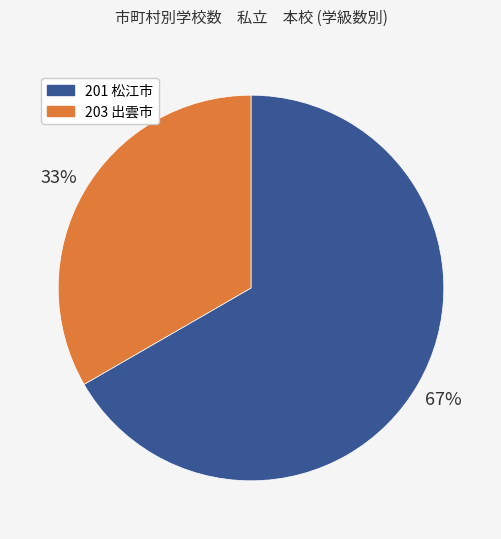

Is it true that 203 出雲市 is 33% of the pie?

True